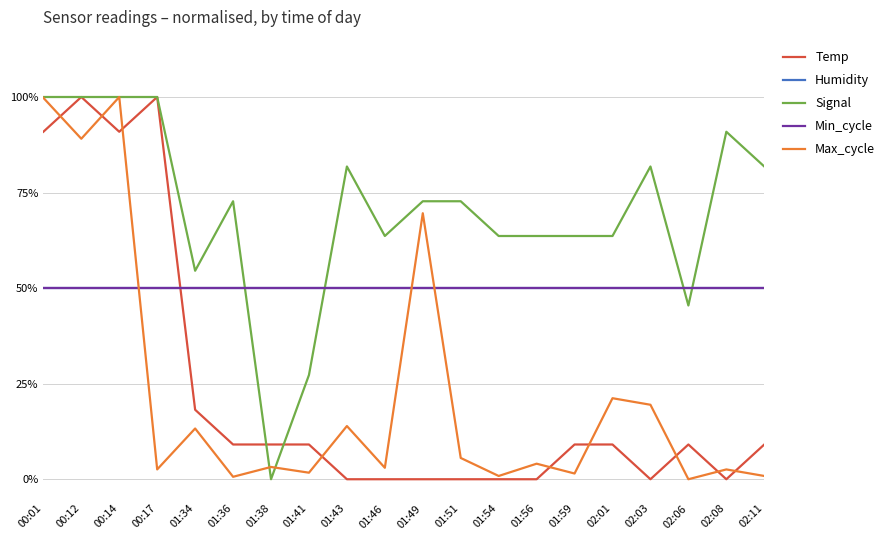

At which label does Signal reach its minimum?

01:38